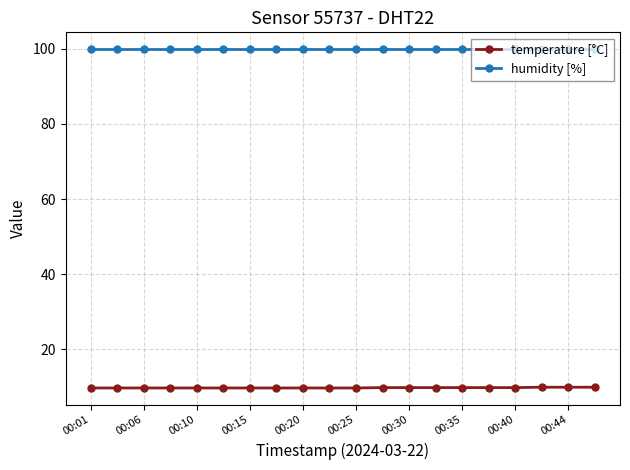

At how many categories does at least one series exceed 15?

20